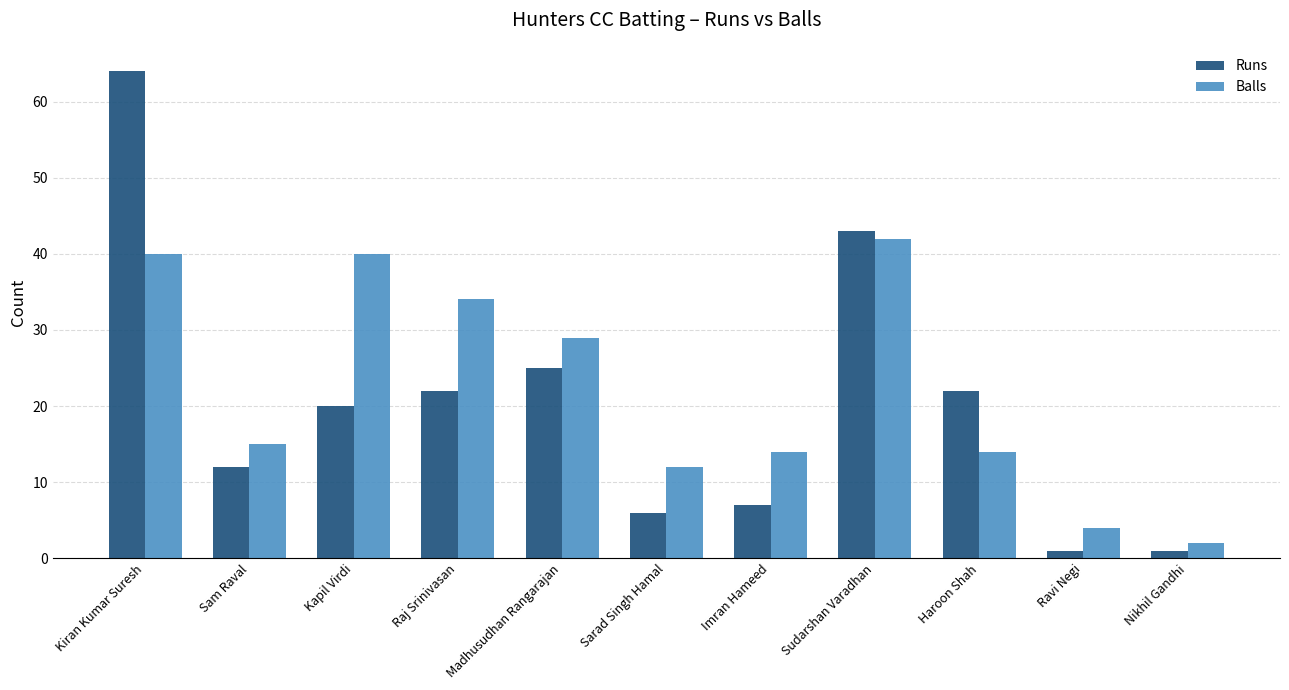

Reading right to left, transcribe all the data shown in this chart.

Runs: Nikhil Gandhi=1	Ravi Negi=1	Haroon Shah=22	Sudarshan Varadhan=43	Imran Hameed=7	Sarad Singh Hamal=6	Madhusudhan Rangarajan=25	Raj Srinivasan=22	Kapil Virdi=20	Sam Raval=12	Kiran Kumar Suresh=64
Balls: Nikhil Gandhi=2	Ravi Negi=4	Haroon Shah=14	Sudarshan Varadhan=42	Imran Hameed=14	Sarad Singh Hamal=12	Madhusudhan Rangarajan=29	Raj Srinivasan=34	Kapil Virdi=40	Sam Raval=15	Kiran Kumar Suresh=40